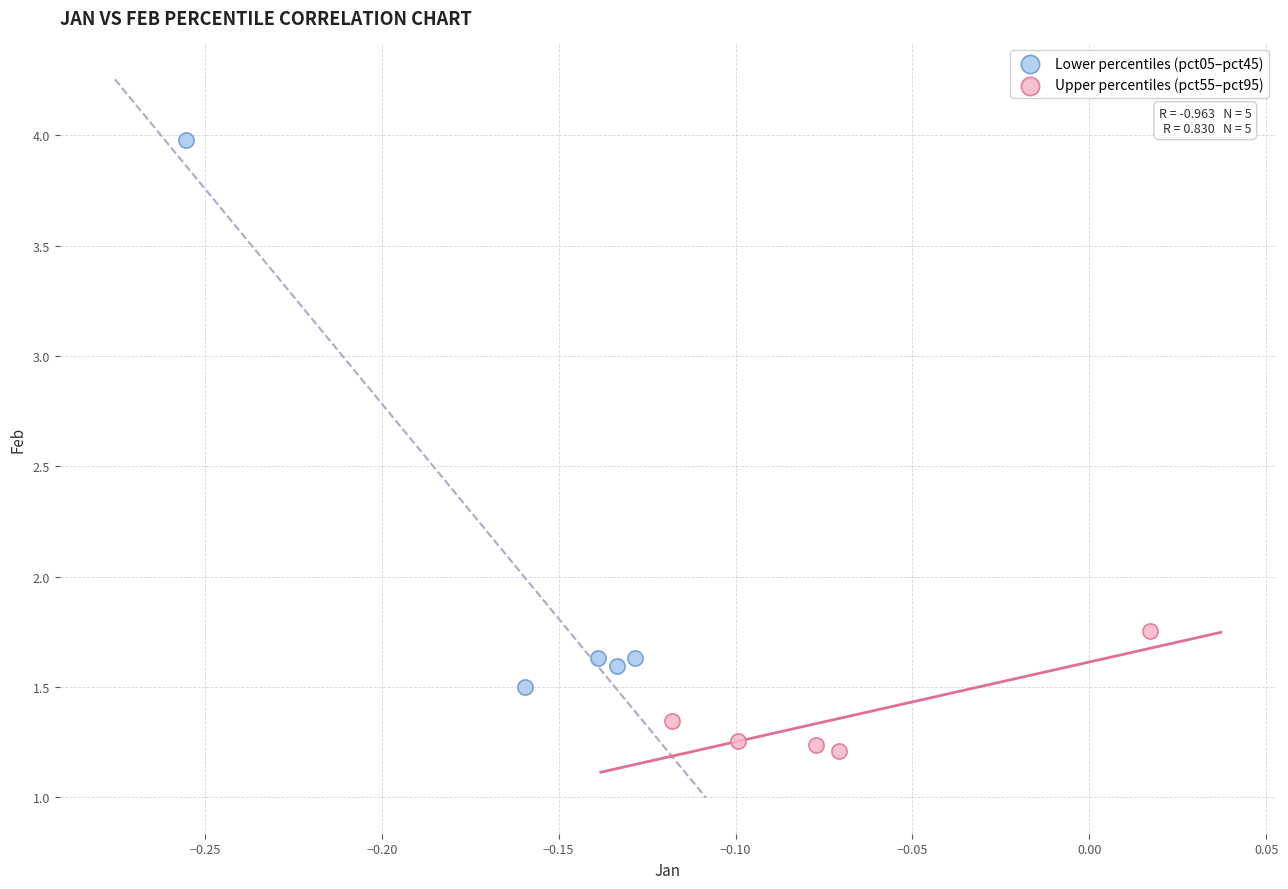

Which series contains the lowest Y value?

Upper percentiles (pct55–pct95)